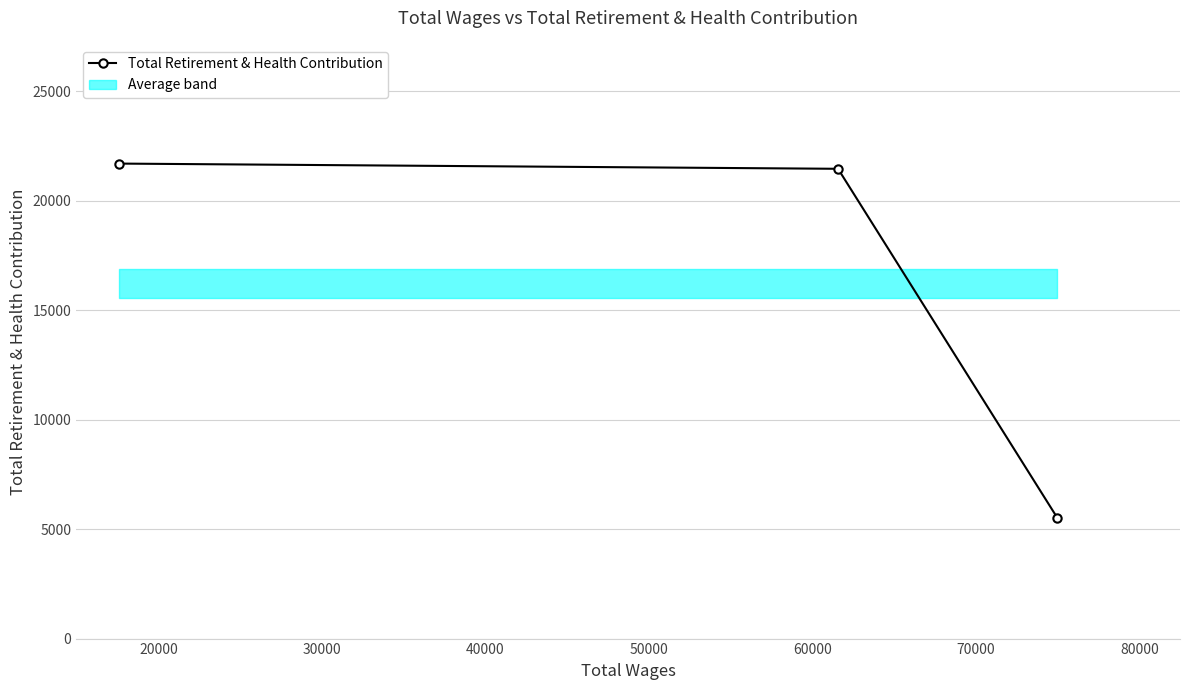

What is the smallest value displayed?

5507